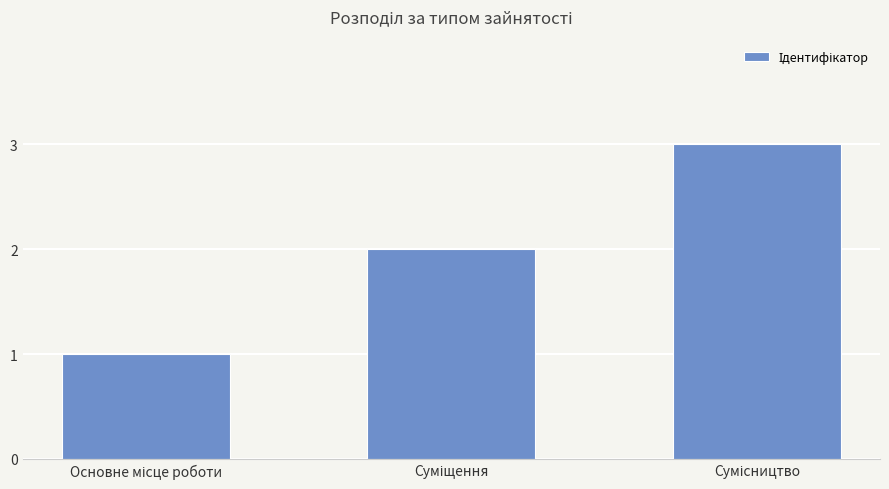

What is the sum of all values?

6